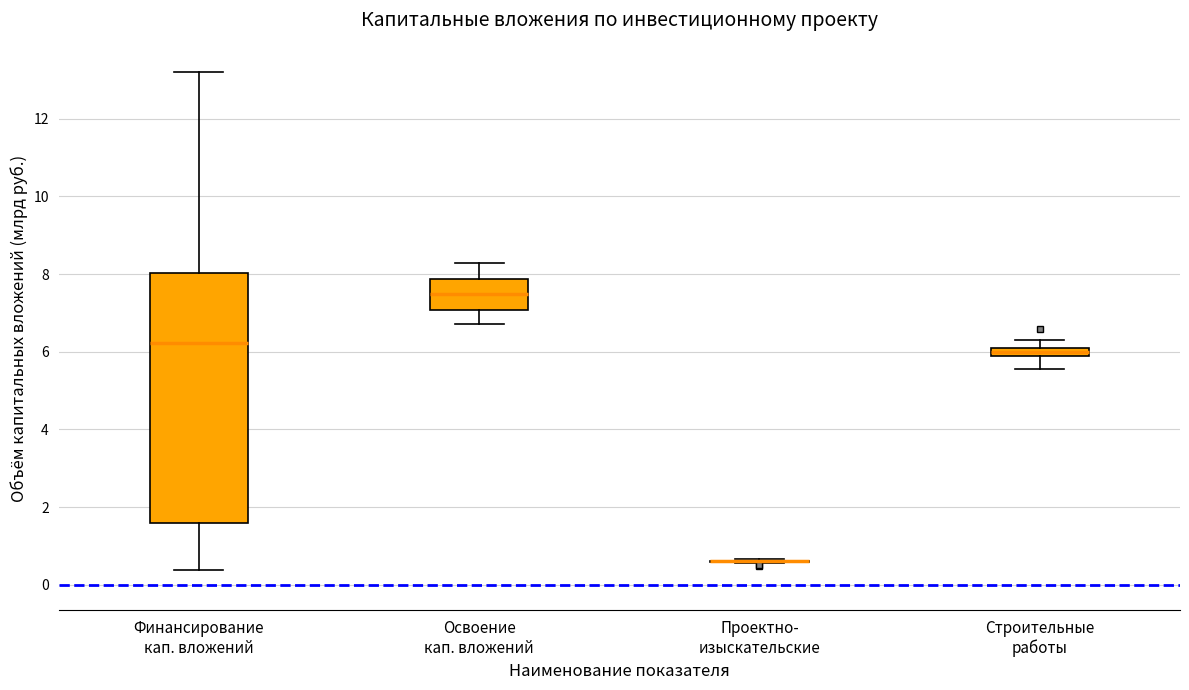

Comparing the boxes themselves (not the whiskers), which one is the tallest?

Финансирование кап. вложений